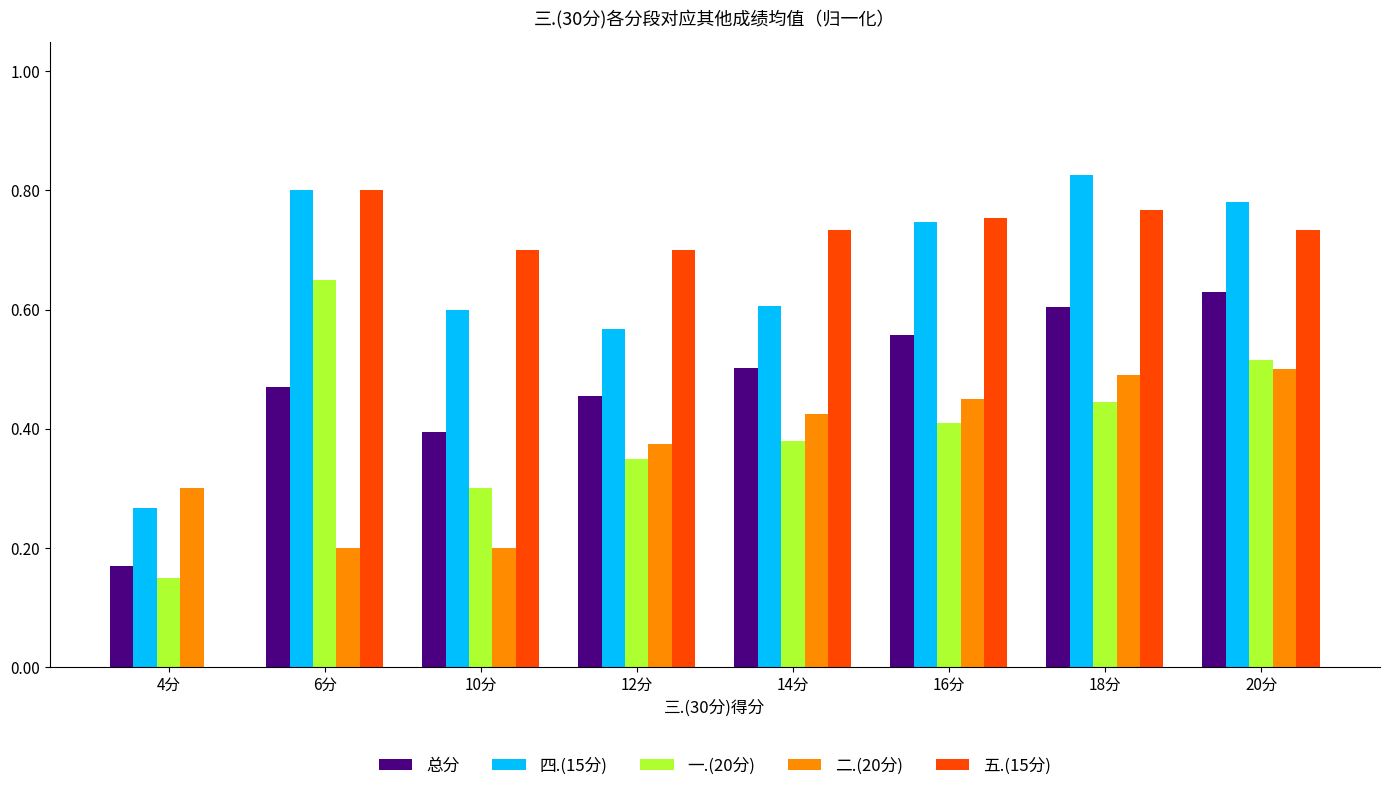

Between 4分 and 6分, which series saw the biggest shift?

五.(15分)